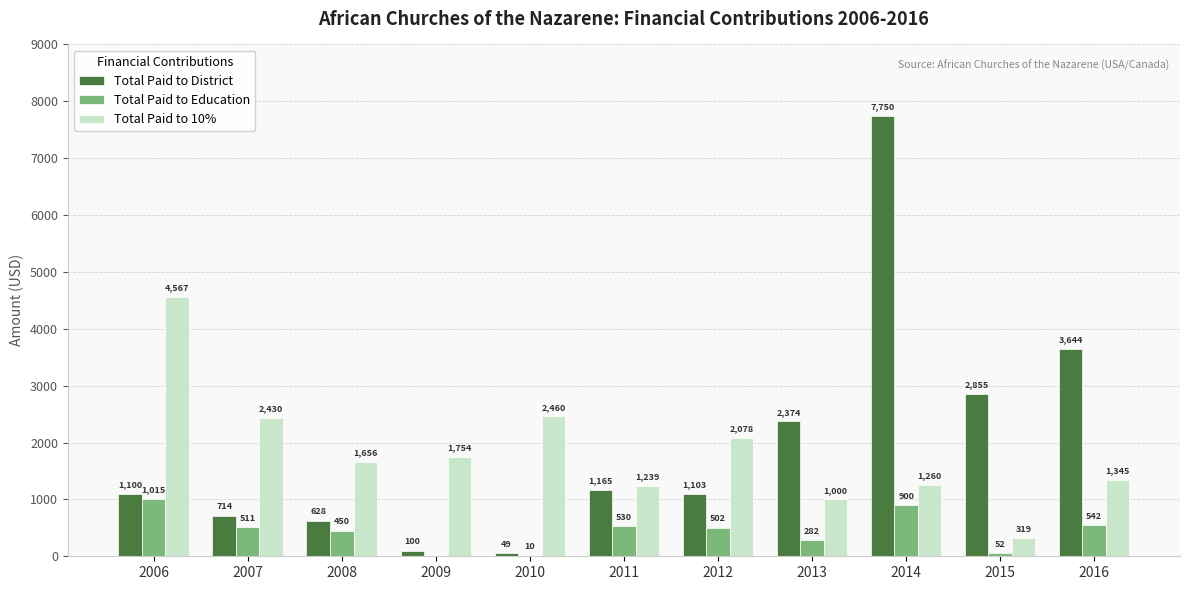

Reading left to right, what are all the values shown in this chart?

Total Paid to District: 2006=1100	2007=714	2008=628	2009=100	2010=49	2011=1165	2012=1103	2013=2374	2014=7750	2015=2855	2016=3644
Total Paid to Education: 2006=1015	2007=511	2008=450	2009=0	2010=10	2011=530	2012=502	2013=282	2014=900	2015=52	2016=542
Total Paid to 10%: 2006=4567	2007=2430	2008=1656	2009=1754	2010=2460	2011=1239	2012=2078	2013=1000	2014=1260	2015=319	2016=1345